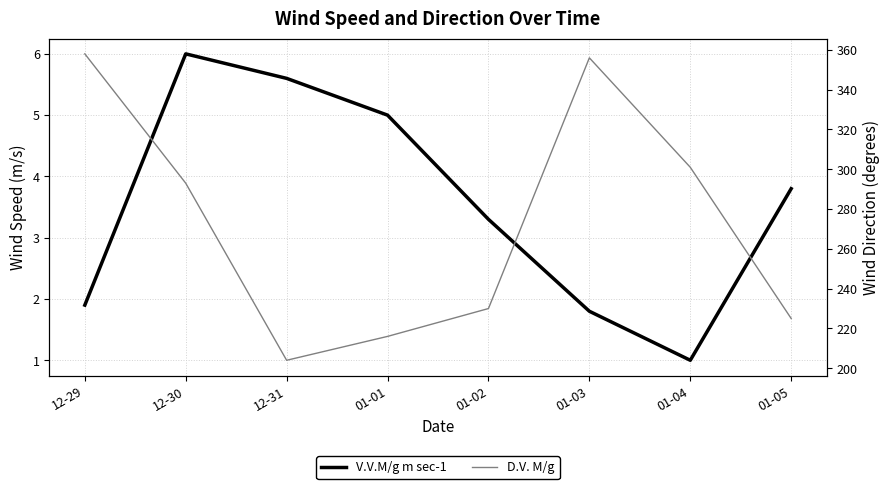

The V.V.M/g m sec-1 series shows 3.4 at 12-31. True or false?

False